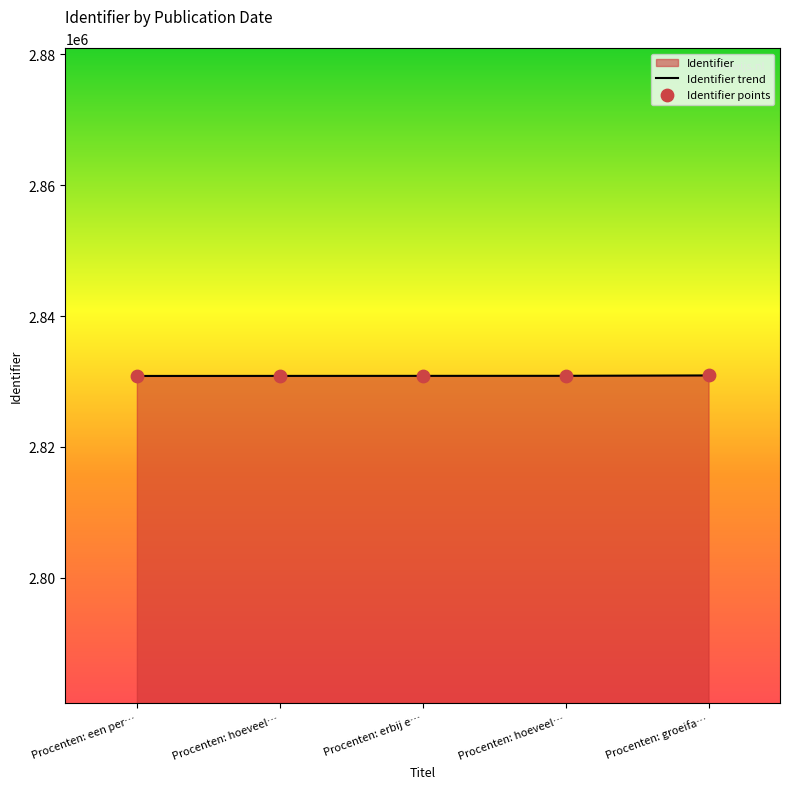

What is the change in value from Procenten: een per… to Procenten: groeifa…?

+79